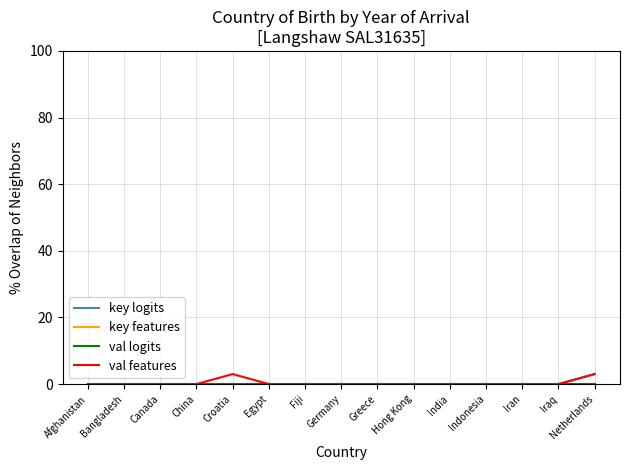

At which label is key features closest to 0?

Afghanistan